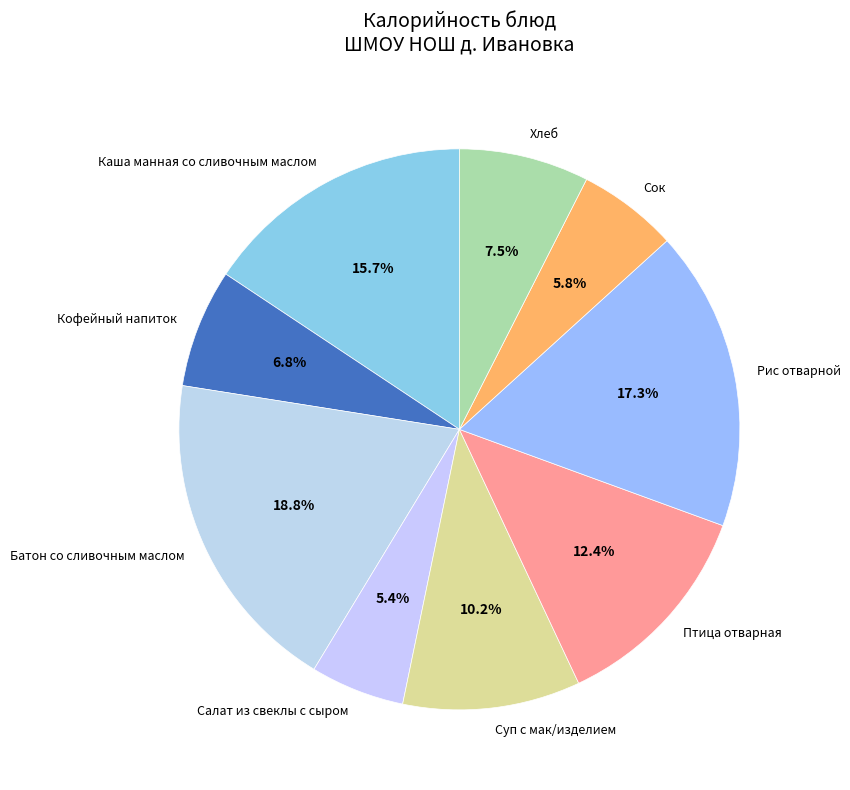

Which category has the biggest portion of the pie?

Батон со сливочным маслом